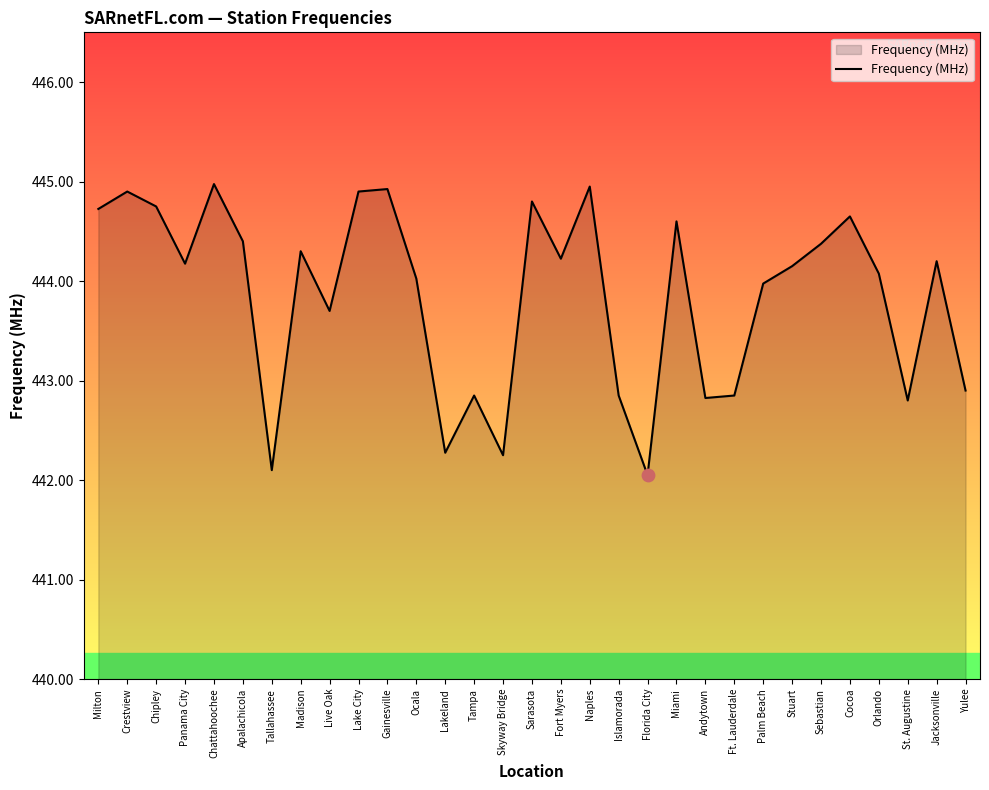

Which has a higher value, Skyway Bridge or Madison?

Madison